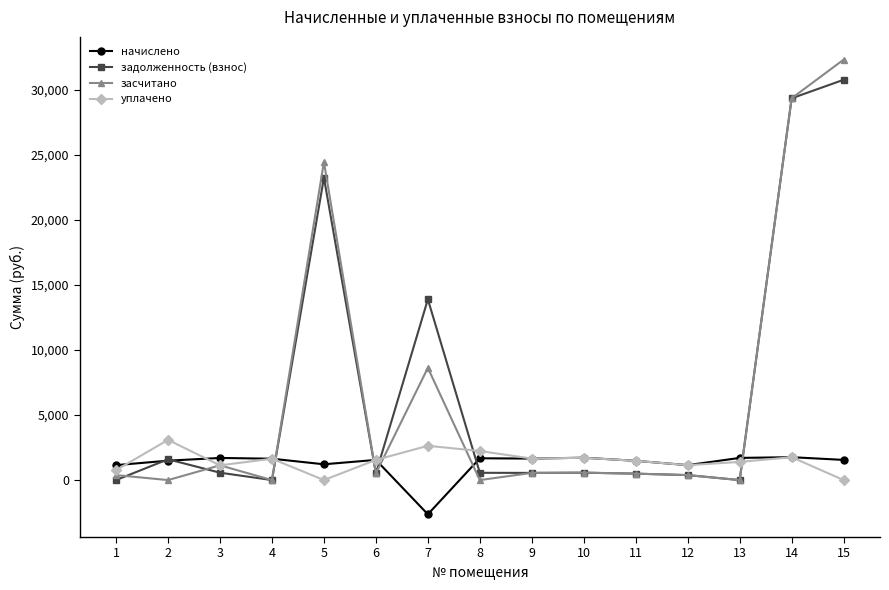

True or false: начислено has more than 2 interior local peaks.

True